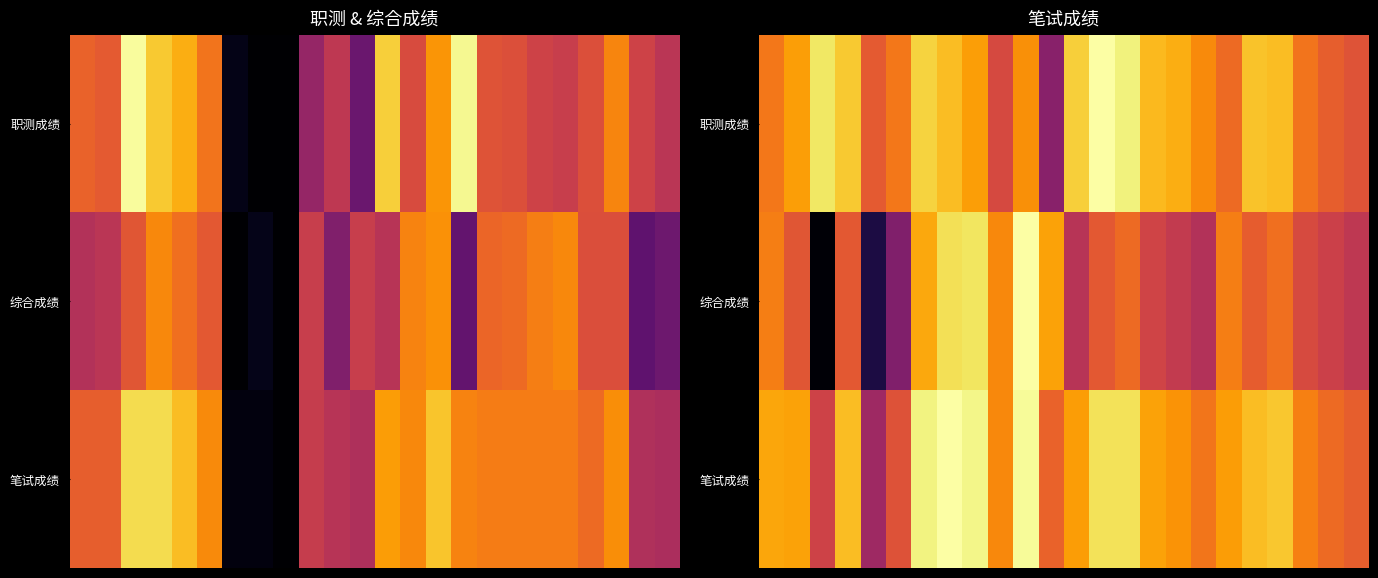

At which category is the sum across all series the highest?

7